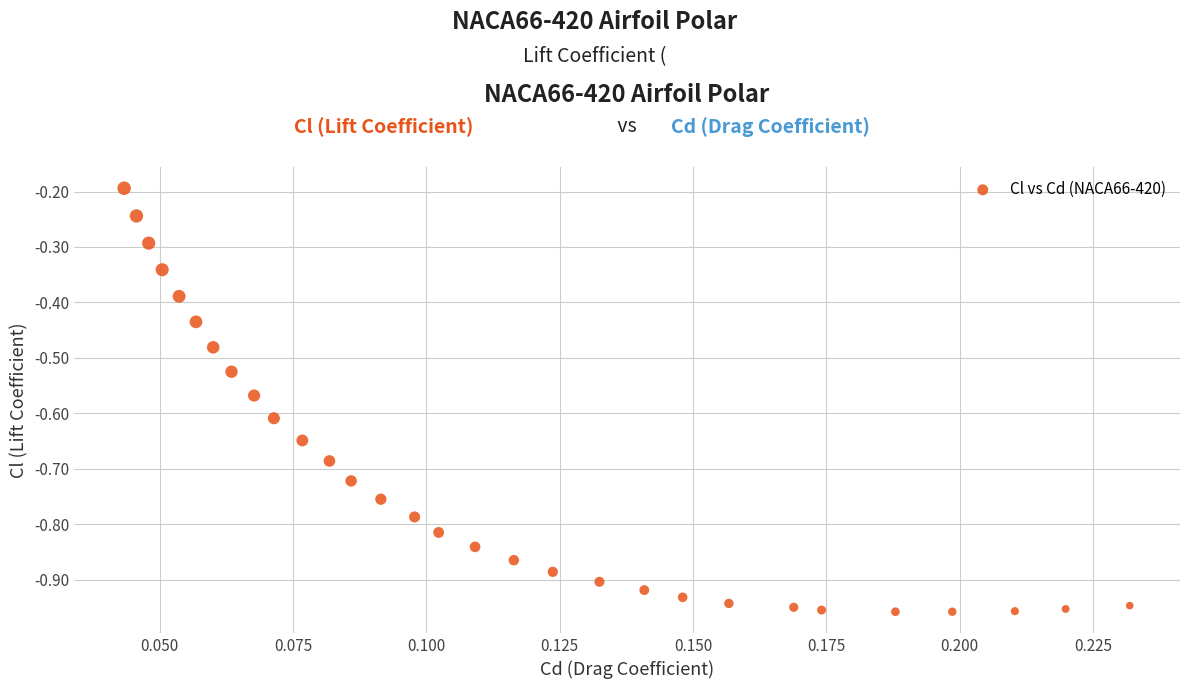

What is the range of Y values (max minus min)?

0.8